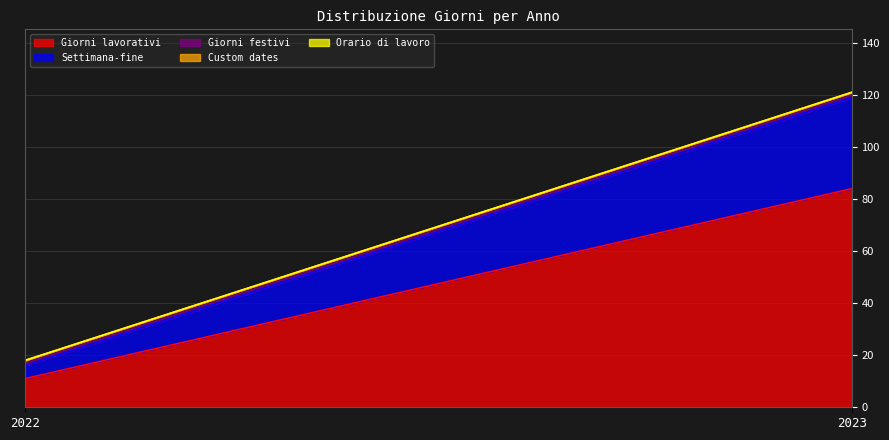

What is the total value across all series at 2023?

121